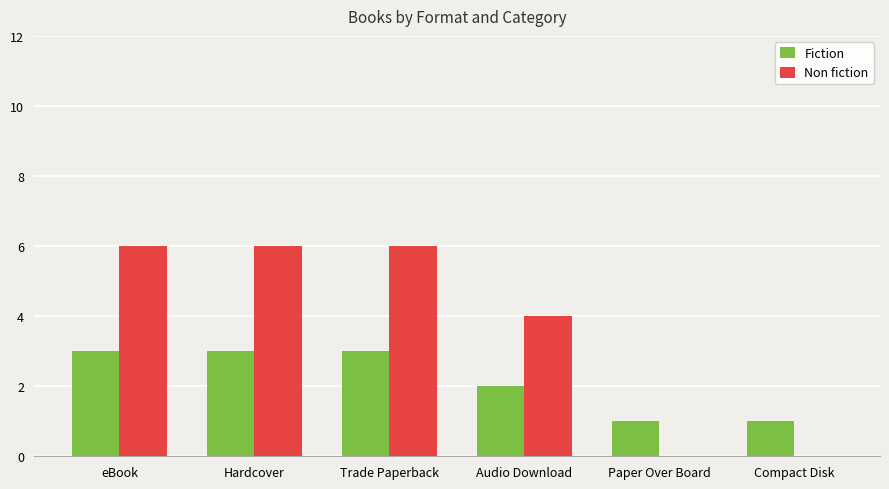

What is the sum of all Non fiction values?

22